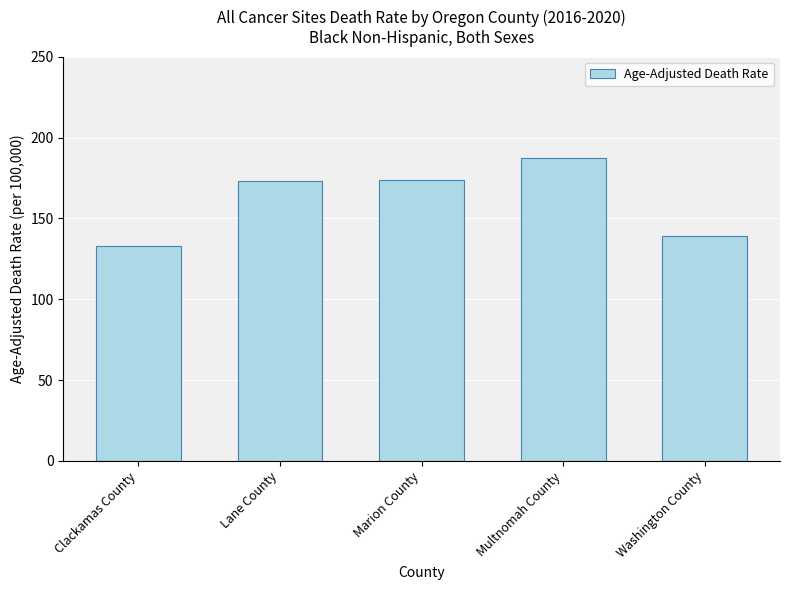

What is the sum of the values at Multnomah County and Washington County?

326.5